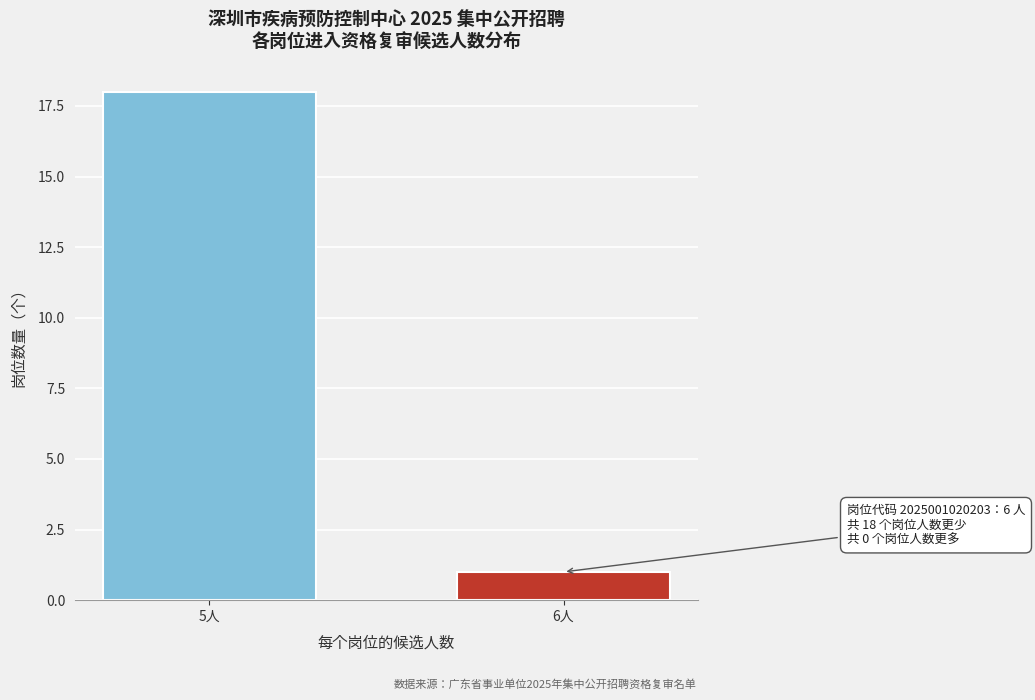

Reading right to left, extract all data points from this chart.

1	18